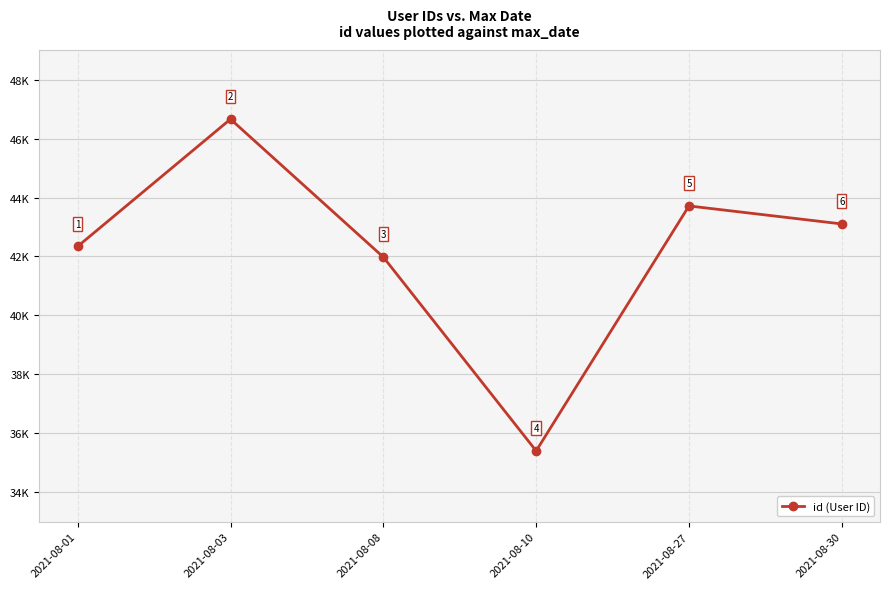

How many points are higher than both their immediate neighbors (excluding endpoints)?

2